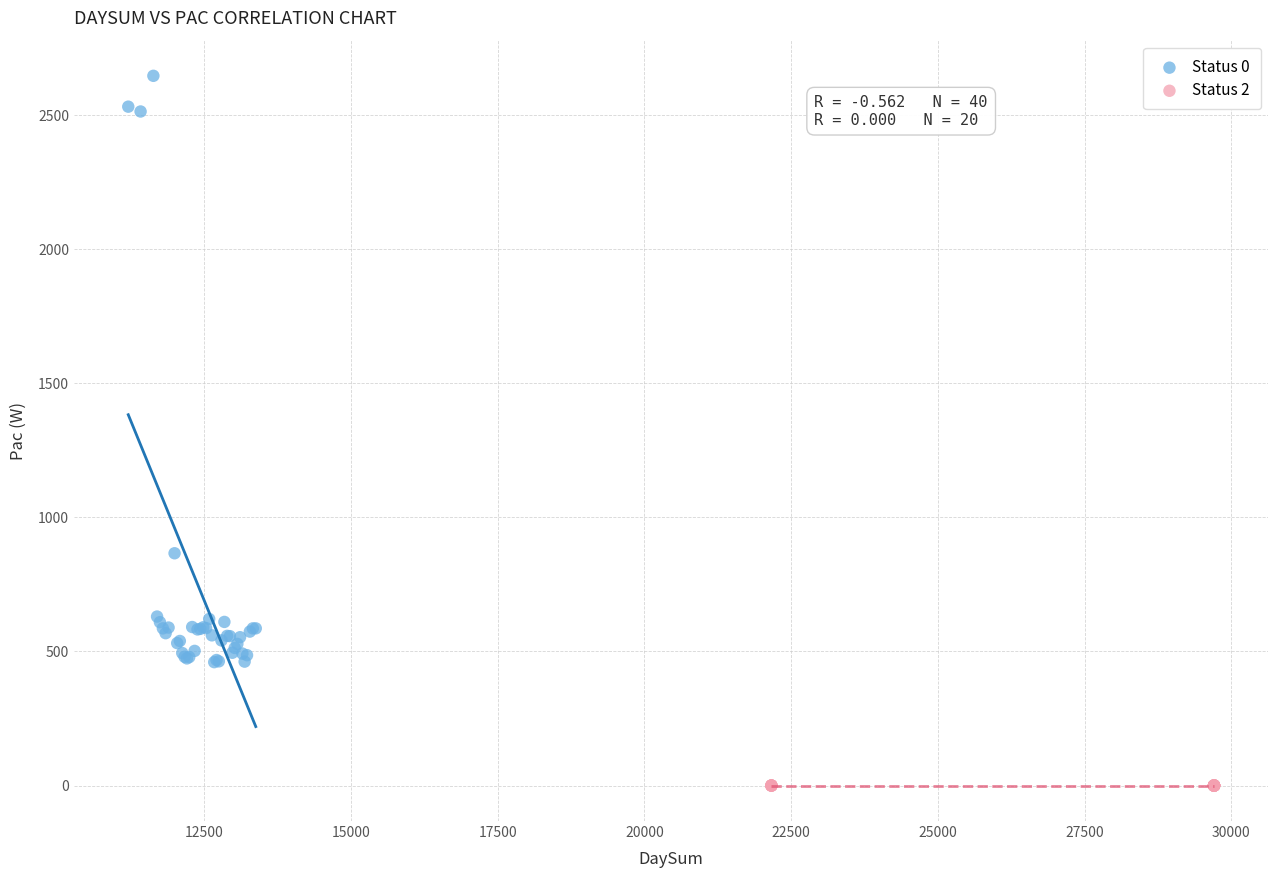

Which series reaches the minimum Y coordinate?

Status 2